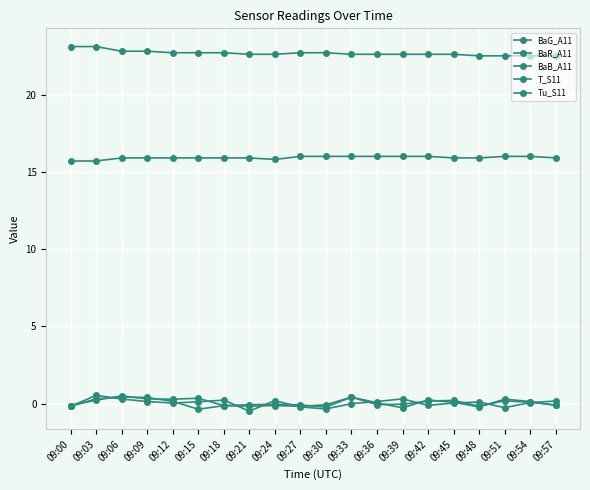

What is the difference between the maximum and minimum values in the BaG_A11 series?

0.8